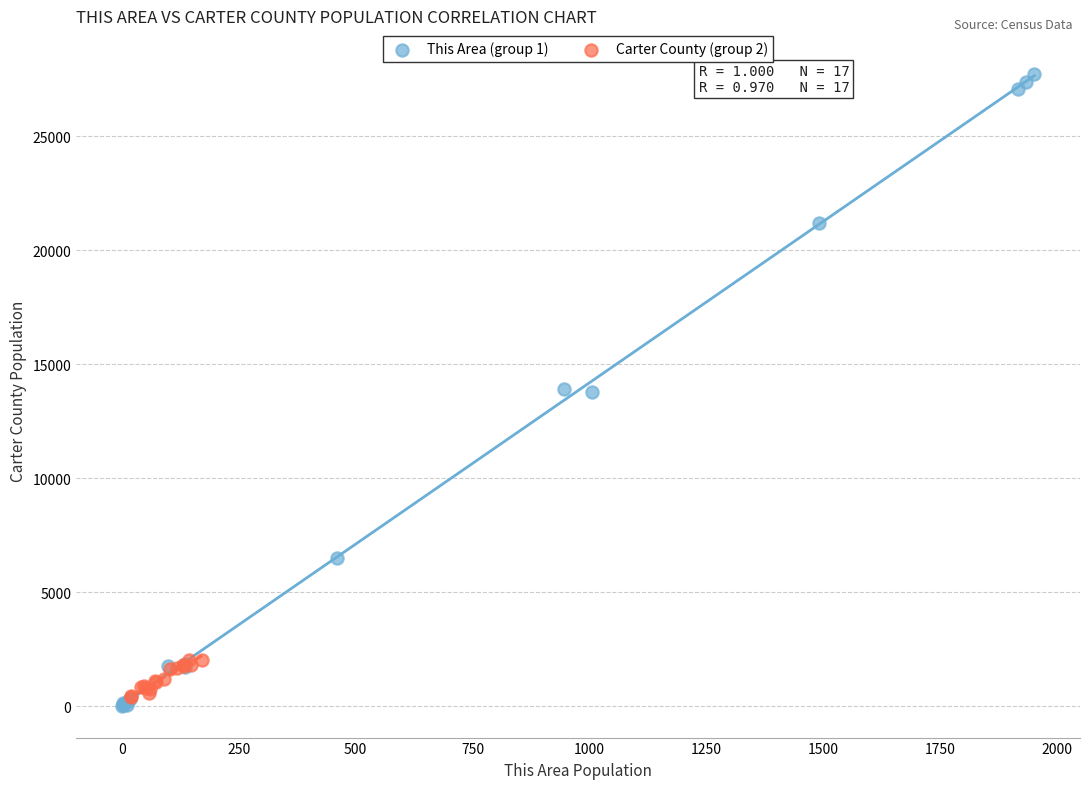

What are all the series names shown in the legend?

This Area (group 1), Carter County (group 2)